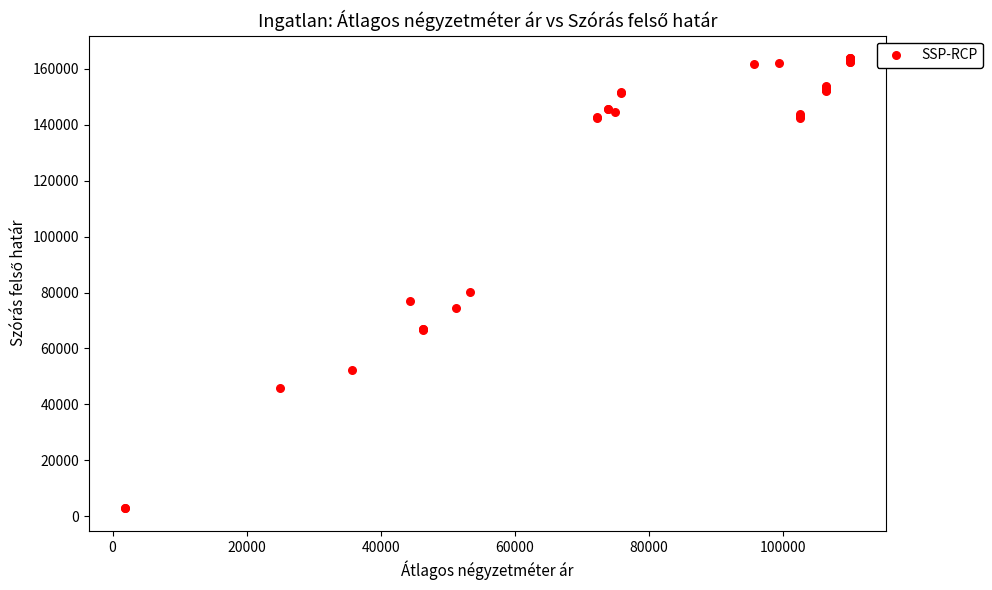

What Y value in the scatter plot is closest to 83330?

80291